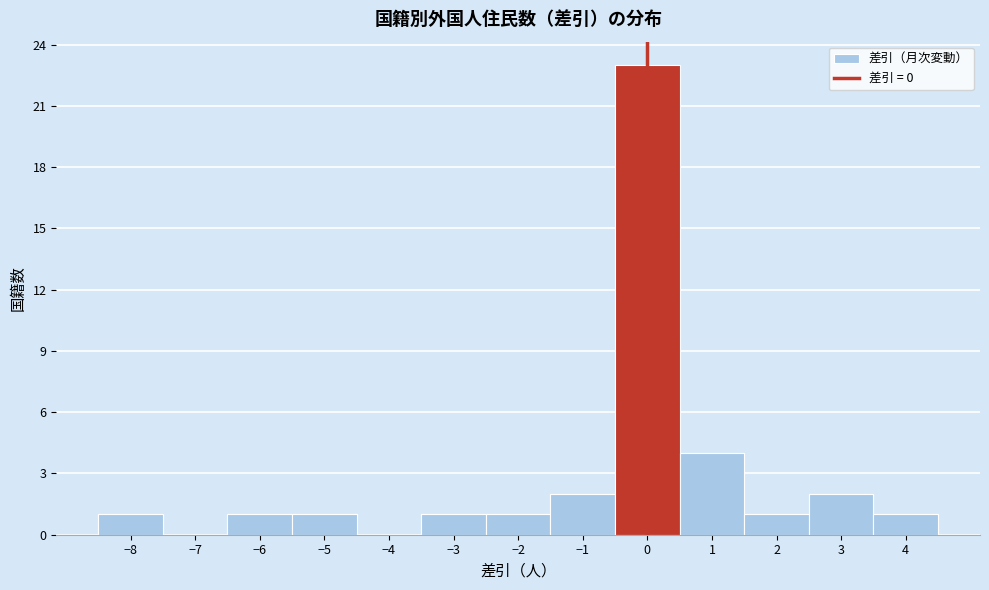

Reading left to right, list every bar in this chart as the range it spans on the x-axis followed by its height. The values are not printed on the chart, so give them approximately, as read against the axis.

-8.5 to -7.5: 1
-7.5 to -6.5: 0
-6.5 to -5.5: 1
-5.5 to -4.5: 1
-4.5 to -3.5: 0
-3.5 to -2.5: 1
-2.5 to -1.5: 1
-1.5 to -0.5: 2
-0.5 to 0.5: 23
0.5 to 1.5: 4
1.5 to 2.5: 1
2.5 to 3.5: 2
3.5 to 4.5: 1